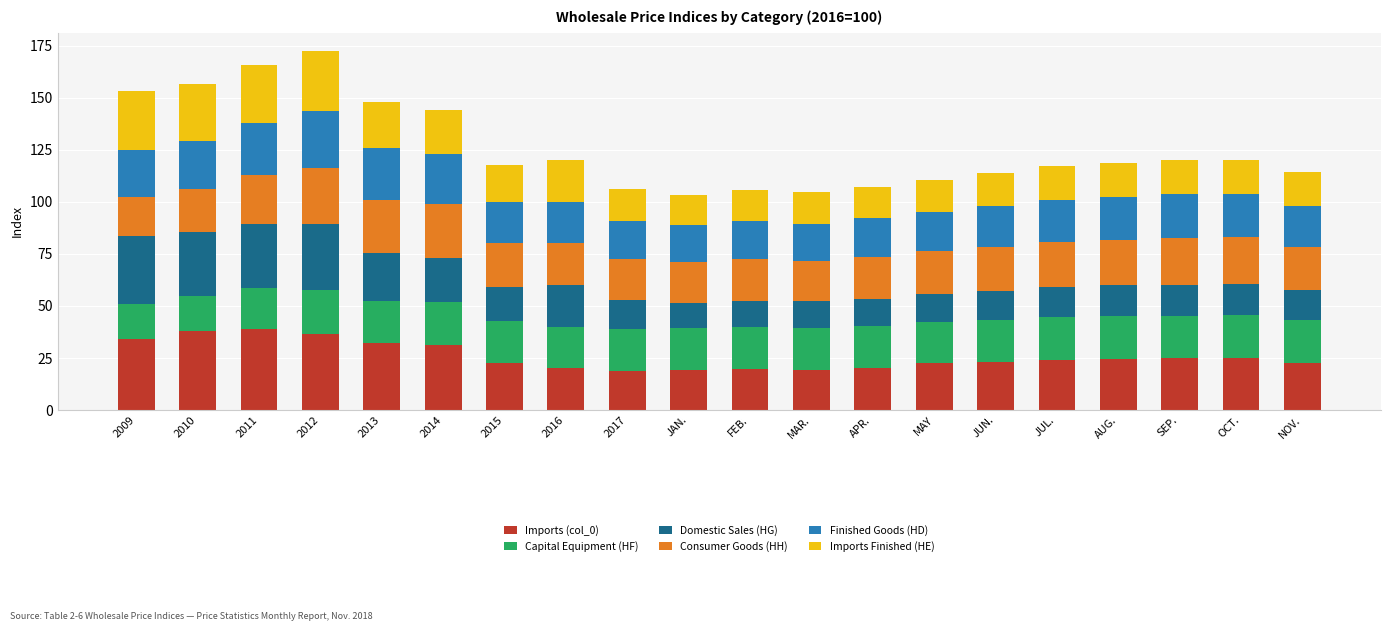

What are all the series names shown in the legend?

Imports (col_0), Capital Equipment (HF), Domestic Sales (HG), Consumer Goods (HH), Finished Goods (HD), Imports Finished (HE)